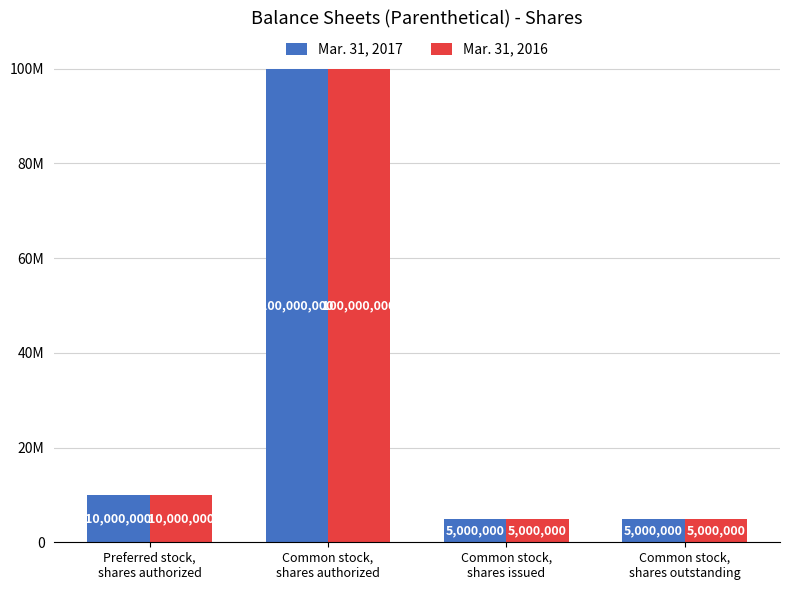

What is the label of the 1st bar from the left?

Preferred stock,
shares authorized